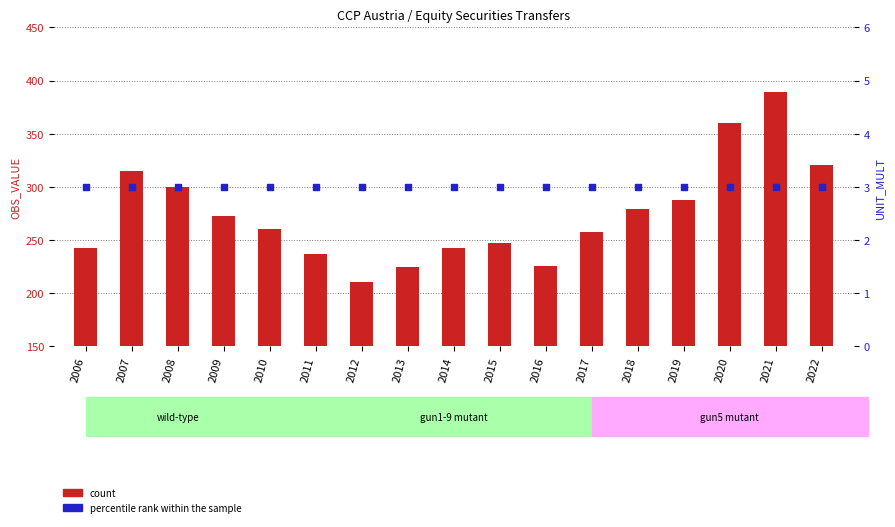

Which series reaches the minimum Y coordinate?

percentile rank within the sample